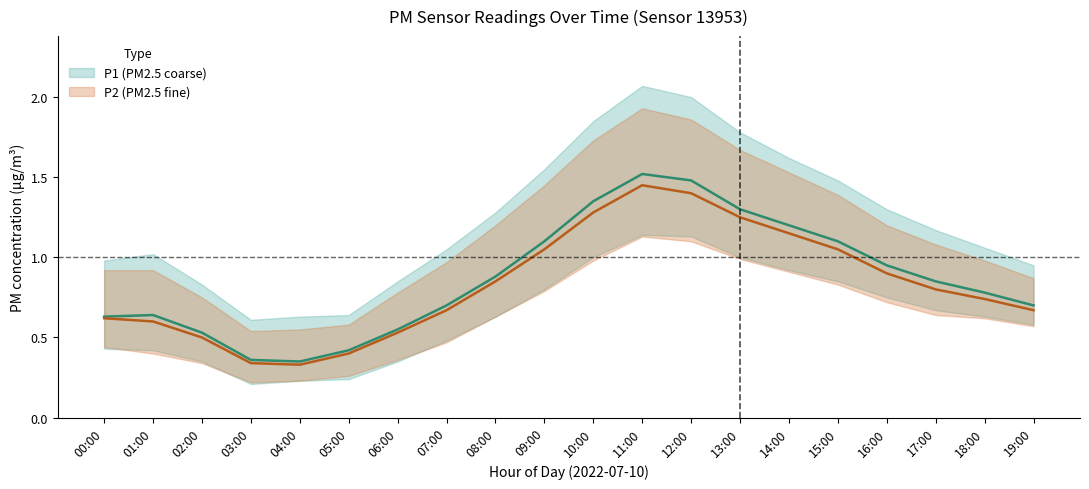

Reading left to right, extract all data points from this chart.

P1: 00:00=0.6	01:00=0.6	02:00=0.5	03:00=0.4	04:00=0.3	05:00=0.4	06:00=0.6	07:00=0.7	08:00=0.9	09:00=1.1	10:00=1.4	11:00=1.5	12:00=1.5	13:00=1.3	14:00=1.2	15:00=1.1	16:00=0.9	17:00=0.8	18:00=0.8	19:00=0.7
P2: 00:00=0.6	01:00=0.6	02:00=0.5	03:00=0.3	04:00=0.3	05:00=0.4	06:00=0.5	07:00=0.7	08:00=0.8	09:00=1.1	10:00=1.3	11:00=1.4	12:00=1.4	13:00=1.2	14:00=1.1	15:00=1.1	16:00=0.9	17:00=0.8	18:00=0.7	19:00=0.7